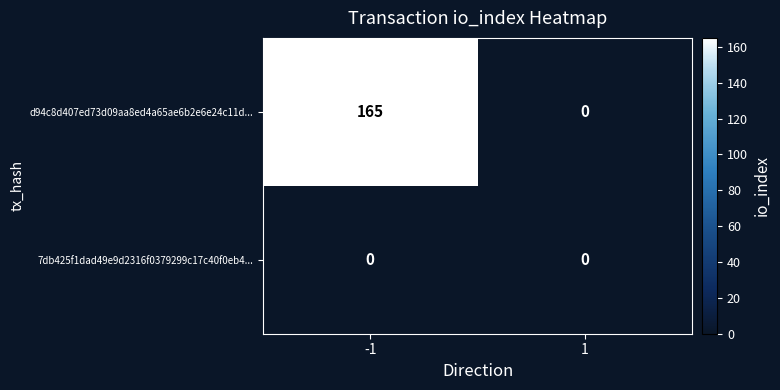

Is it true that d94c8d407ed73d09aa8ed4a65ae6b2e6e24c11d... equals 0 at 1?

True